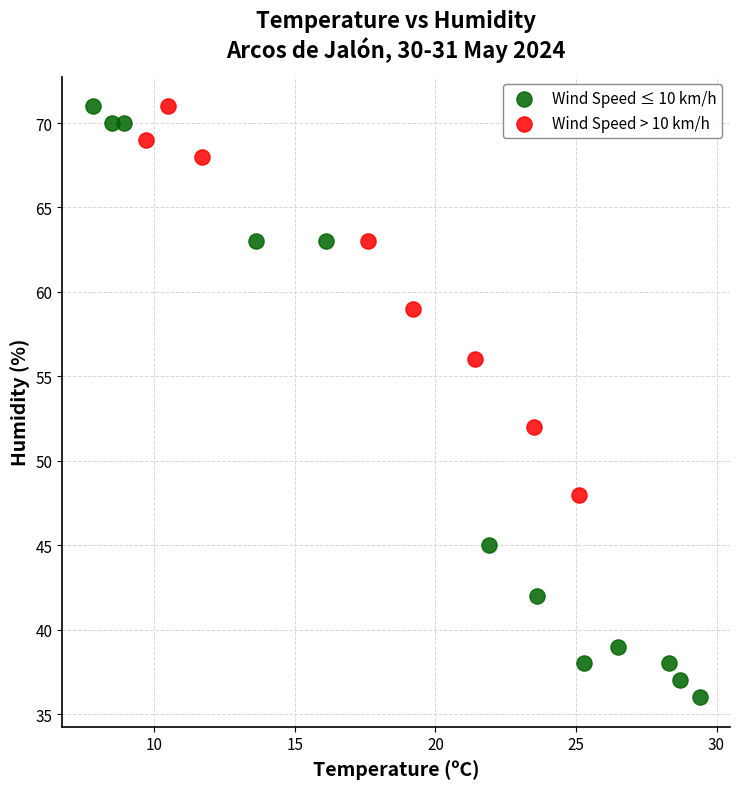

What are all the series names shown in the legend?

Wind Speed ≤ 10 km/h, Wind Speed > 10 km/h